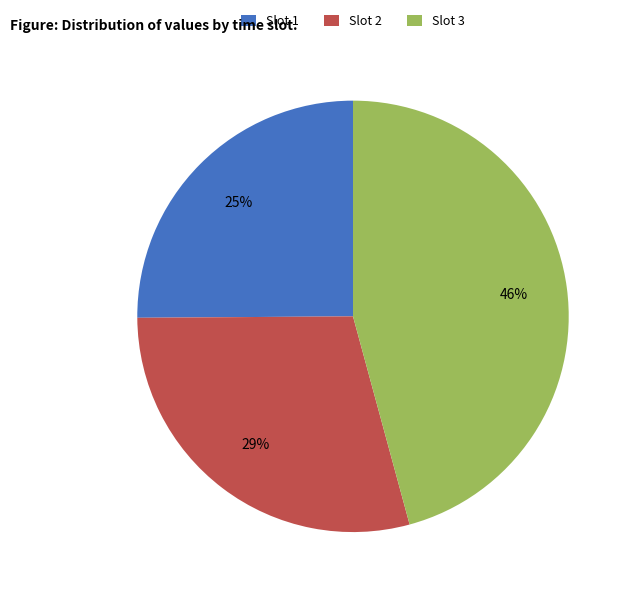

What is the ratio of the value at Slot 3 to the value at Slot 1?

1.8